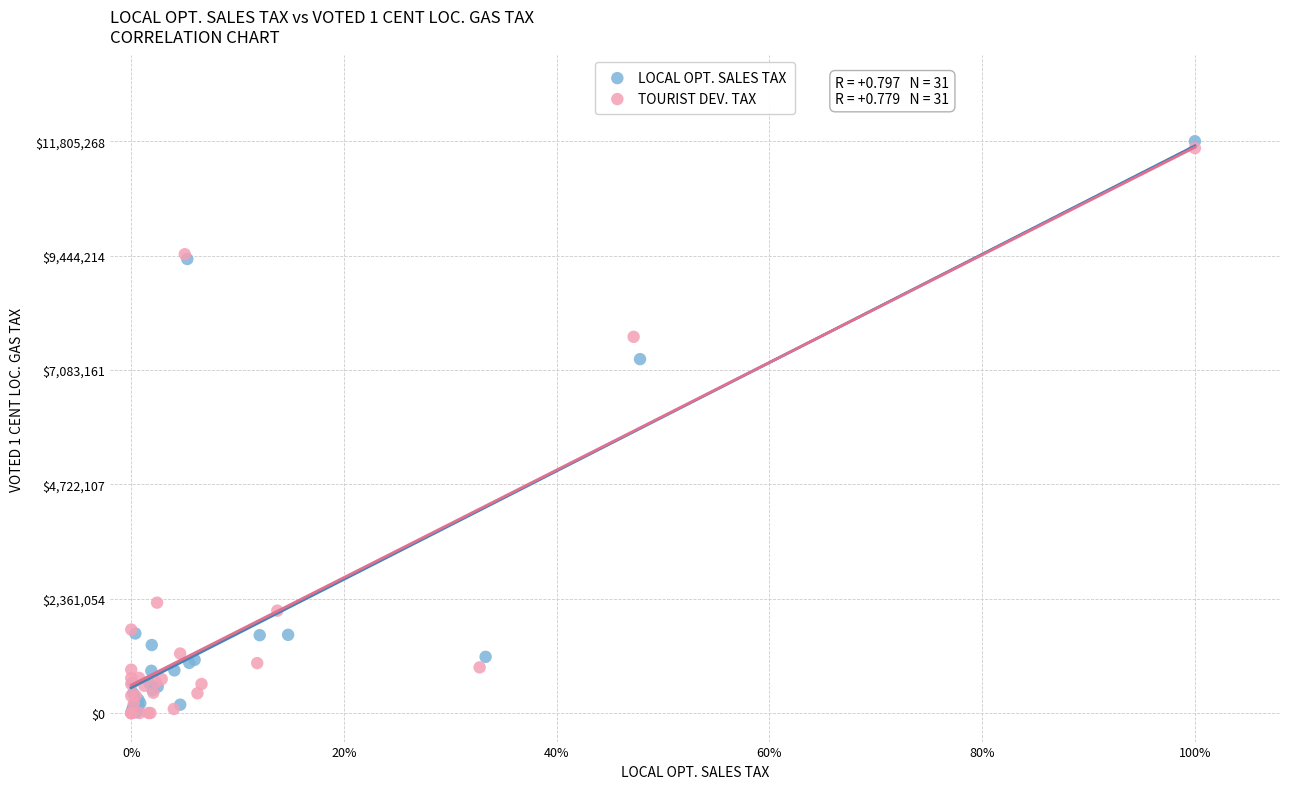

What are all the series names shown in the legend?

LOCAL OPT. SALES TAX, TOURIST DEV. TAX